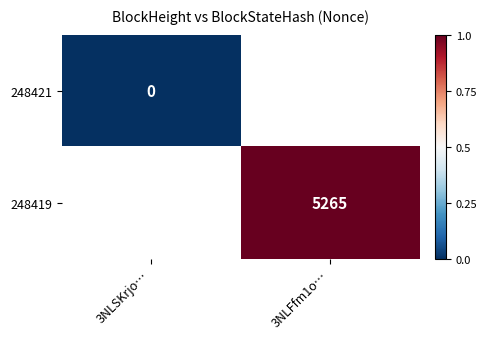

How many distinct data groups are displayed?

2